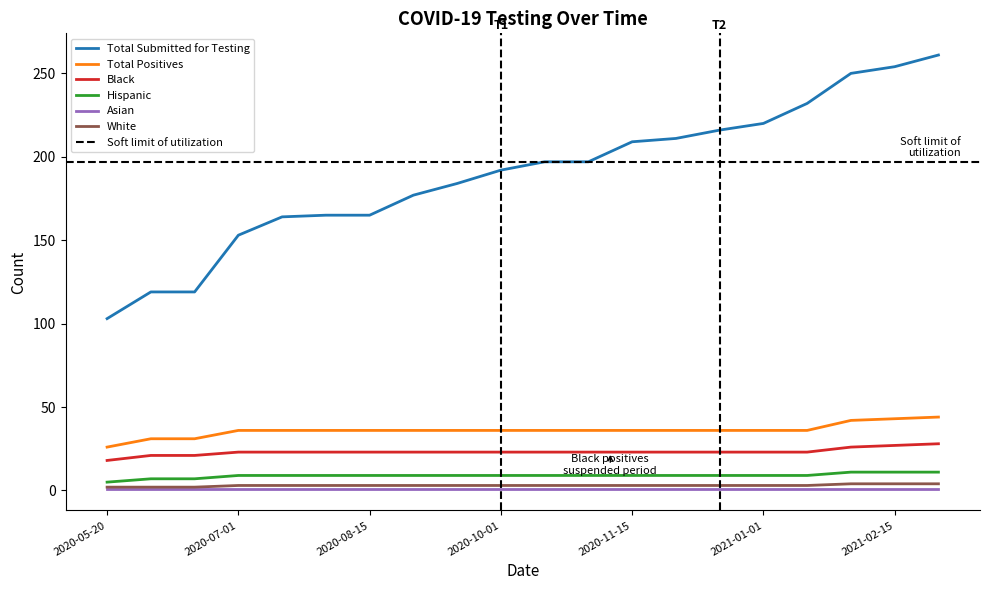

True or false: Black and Total Submitted for Testing cross at least once.

False